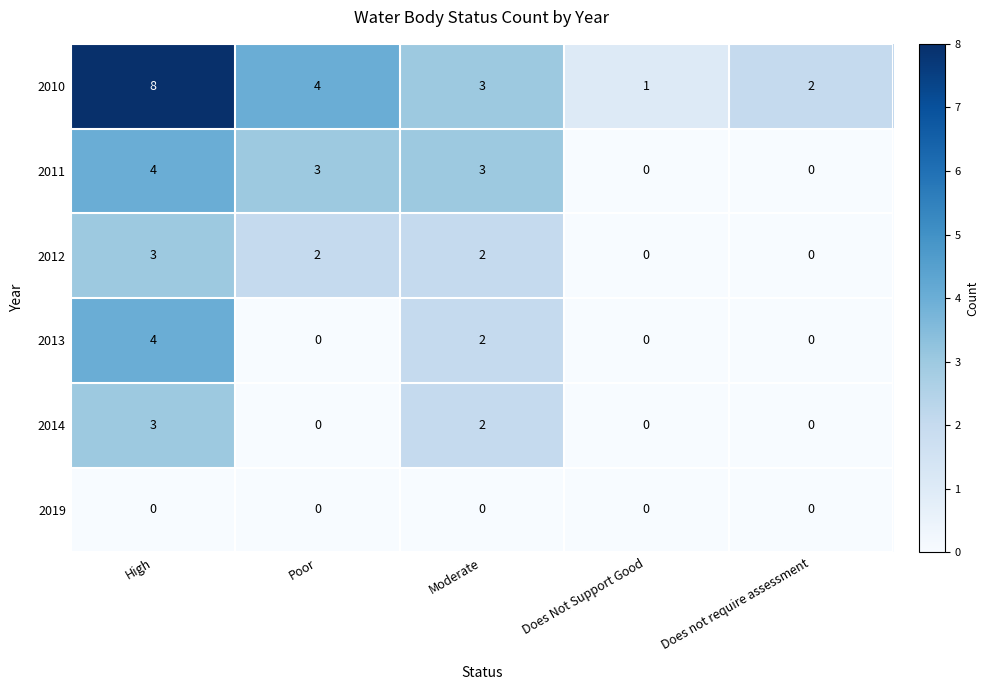

How many distinct data groups are displayed?

6